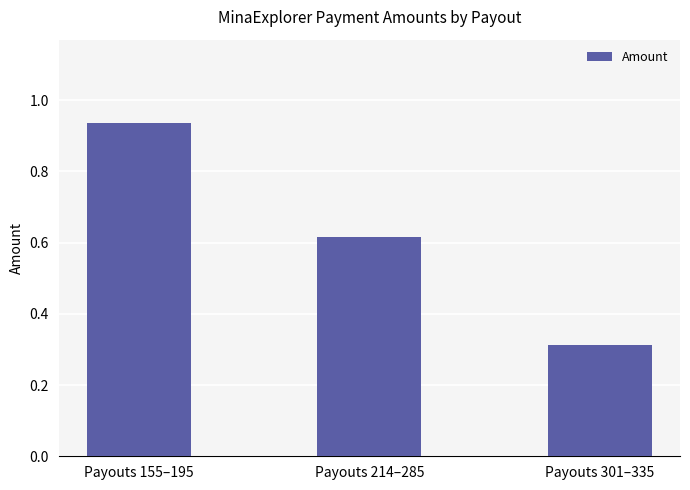

Rank the categories by value from highest to lowest.

Payouts 155–195, Payouts 214–285, Payouts 301–335